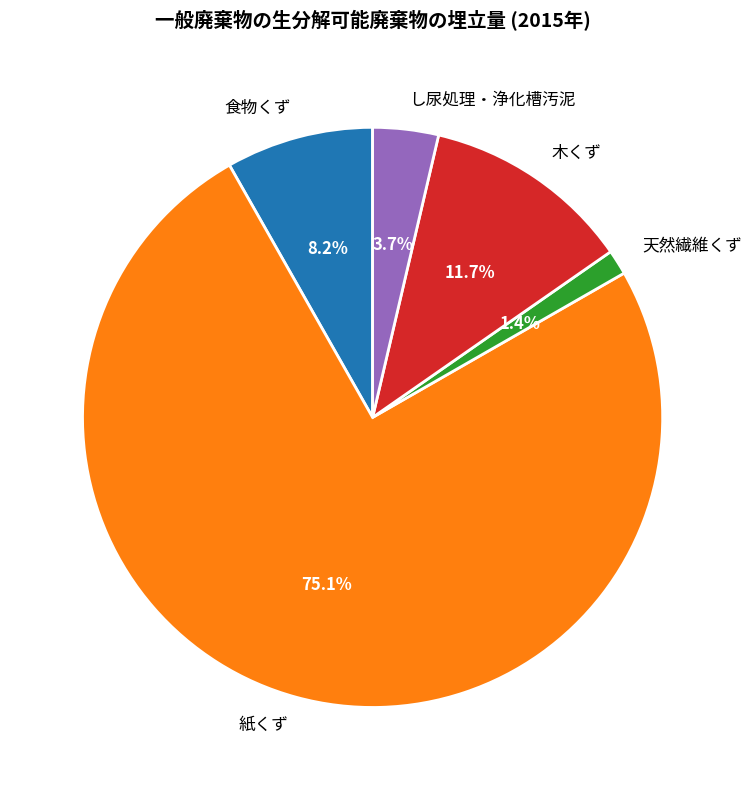

What is the ratio of the value at 食物くず to the value at し尿処理・浄化槽汚泥?

2.2